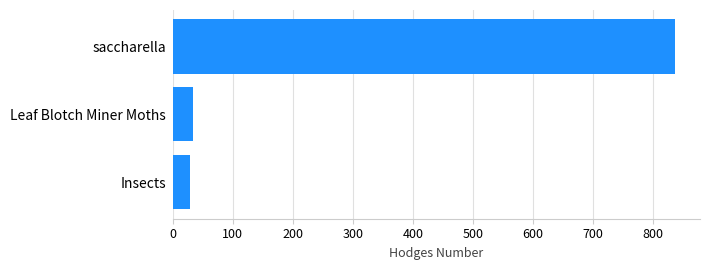

How many bars are there in total?

3